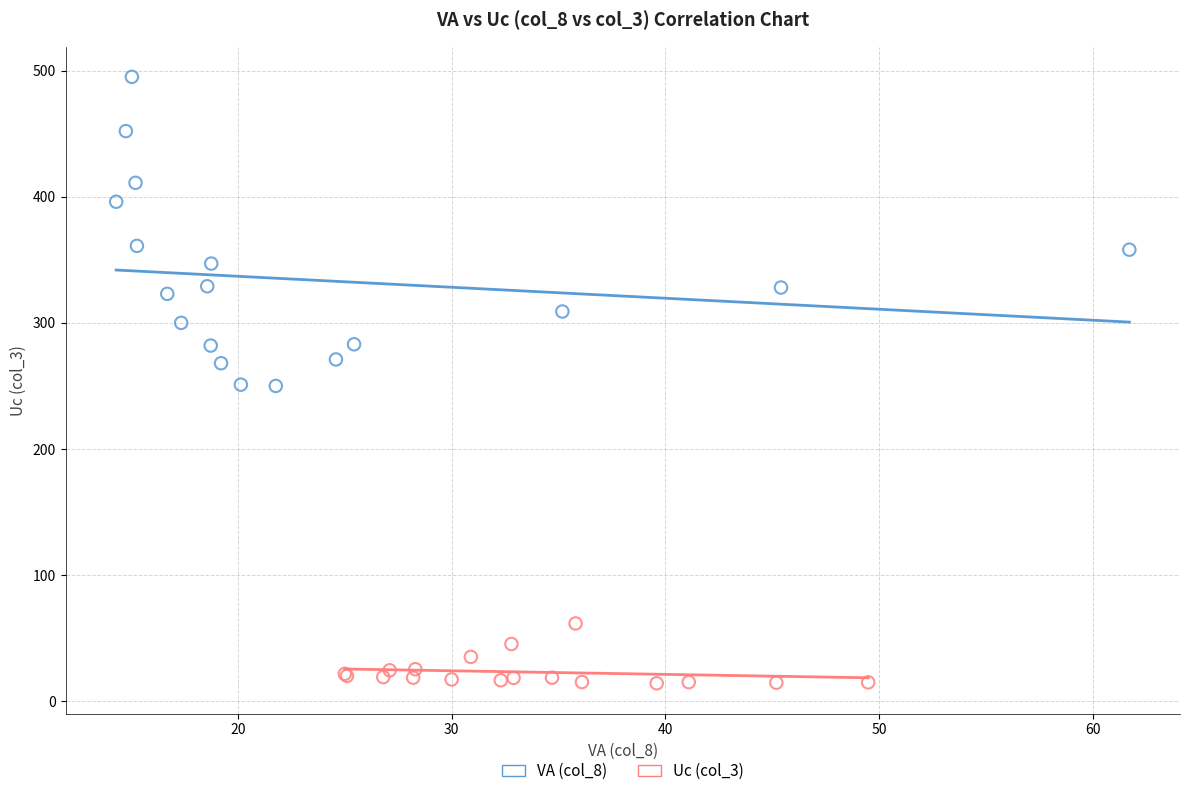

Which series contains the highest Y value?

VA (col_8)